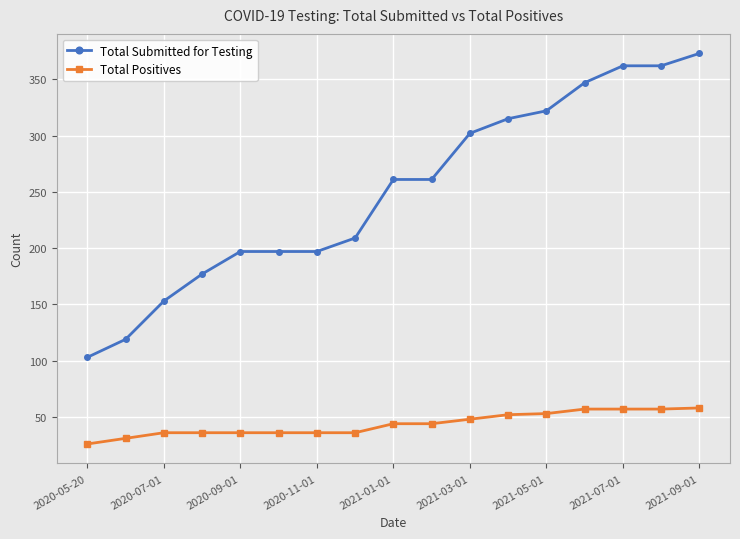

Which series has the largest total across all categories?

Total Submitted for Testing